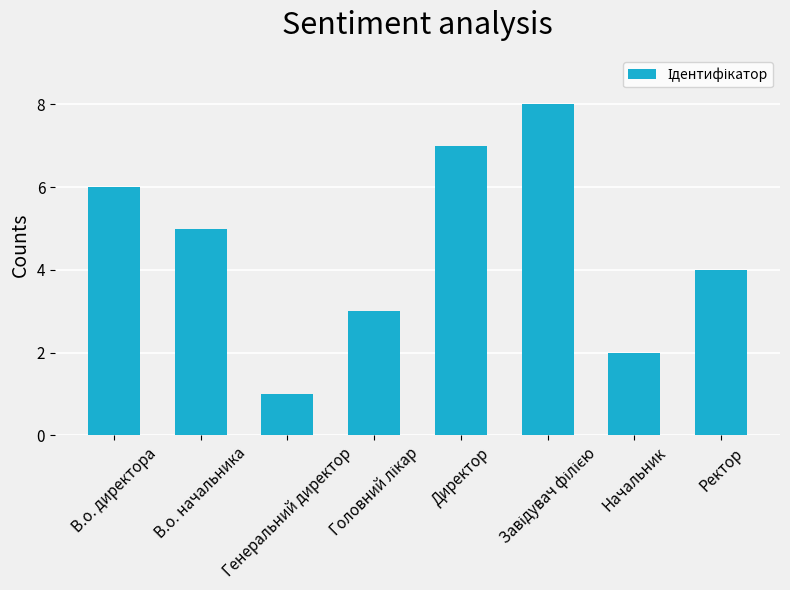

Reading left to right, what are all the values shown in this chart?

6	5	1	3	7	8	2	4